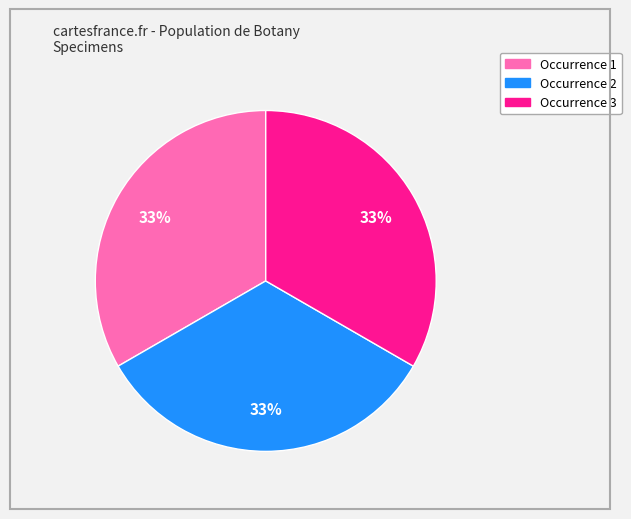

Does any single category account for the majority?

No